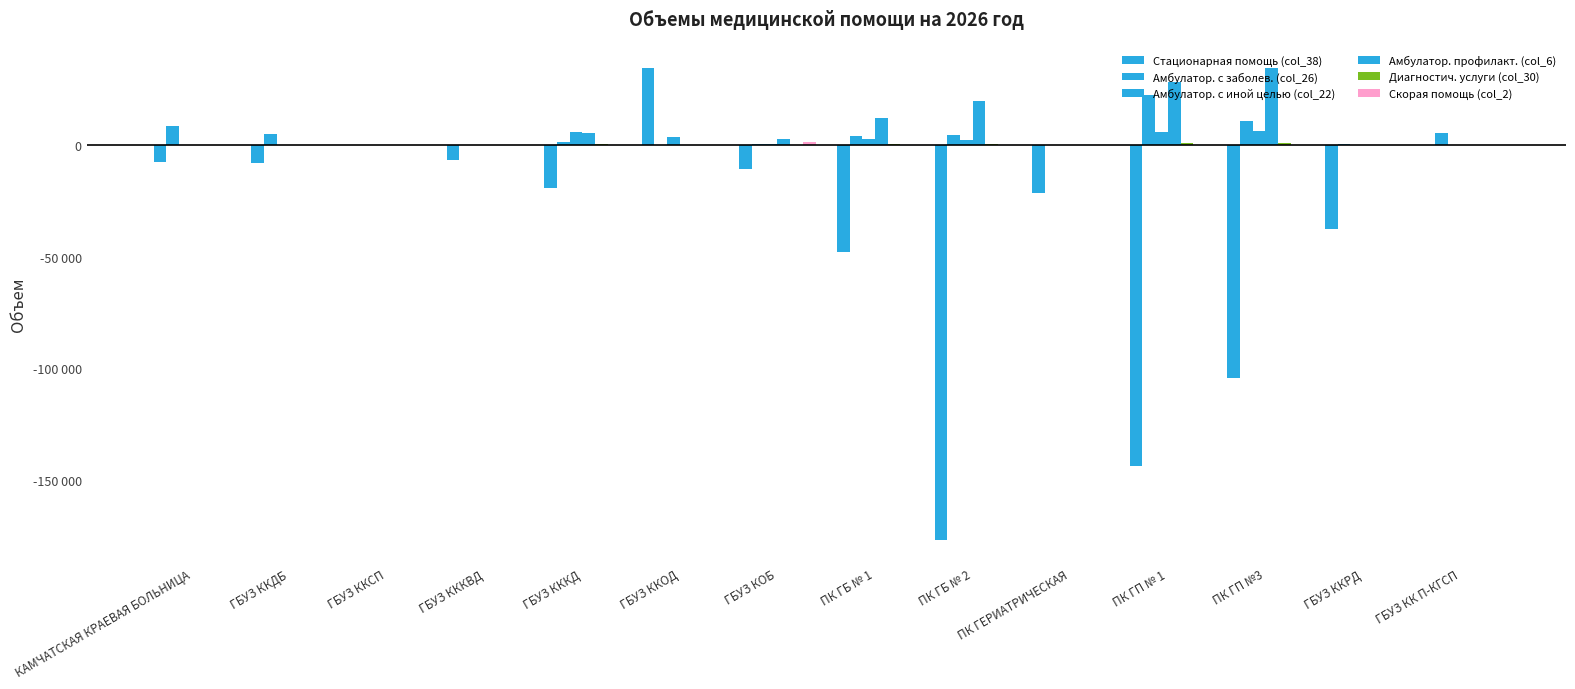

Reading left to right, transcribe all the data shown in this chart.

Стационарная помощь (col_38): -7626	-8189	0	-6754	-19042	34327	-10784	-48102	-176779	-21380	-143742	-104205	-37685	0
Амбулатор. с заболев. (col_26): 8360	4735	0	0	1500	0	500	3995	4400	0	22545	10828	250	5500
Амбулатор. с иной целью (col_22): 0	0	0	0	5938	3572	456	2771	2419	0	5624	6117	0	0
Амбулатор. профилакт. (col_6): 0	0	0	0	5355	0	2539	12050	19710	0	28219	34474	0	0
Диагностич. услуги (col_30): 0	0	0	0	391	0	77	446	575	0	751	888	0	0
Скорая помощь (col_2): 0	0	0	0	0	0	1347	0	0	0	0	0	0	0